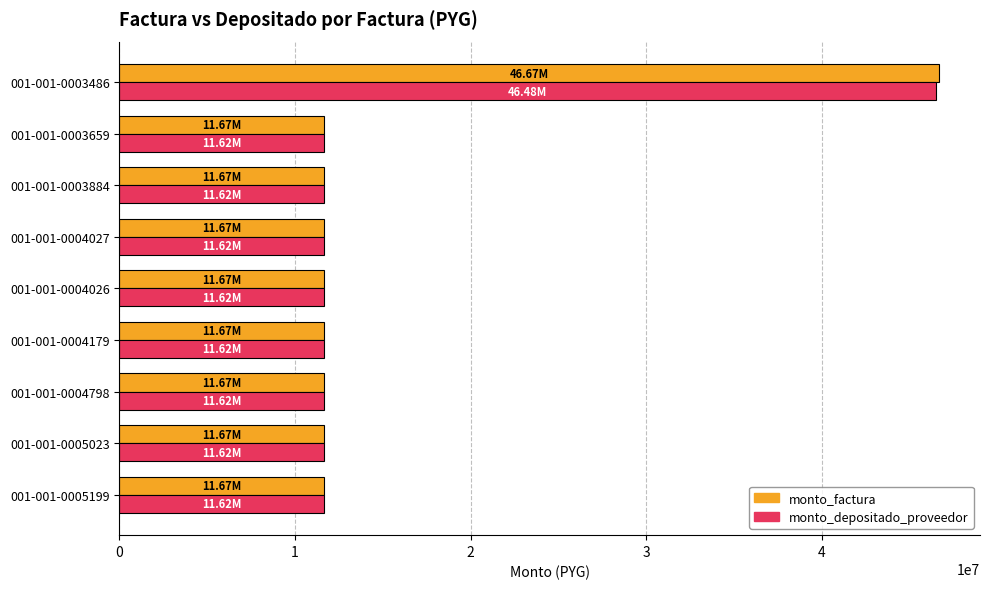

What is the average value of the monto_factura series?

15555556